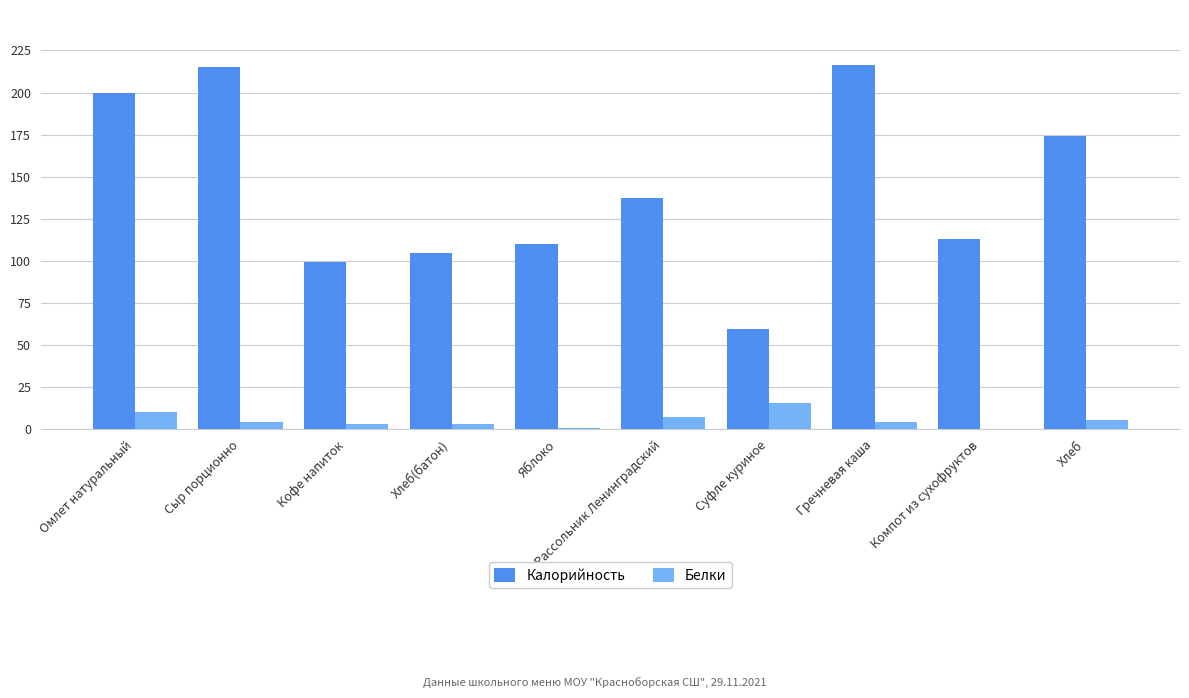

What is the maximum value for Белки?

15.6